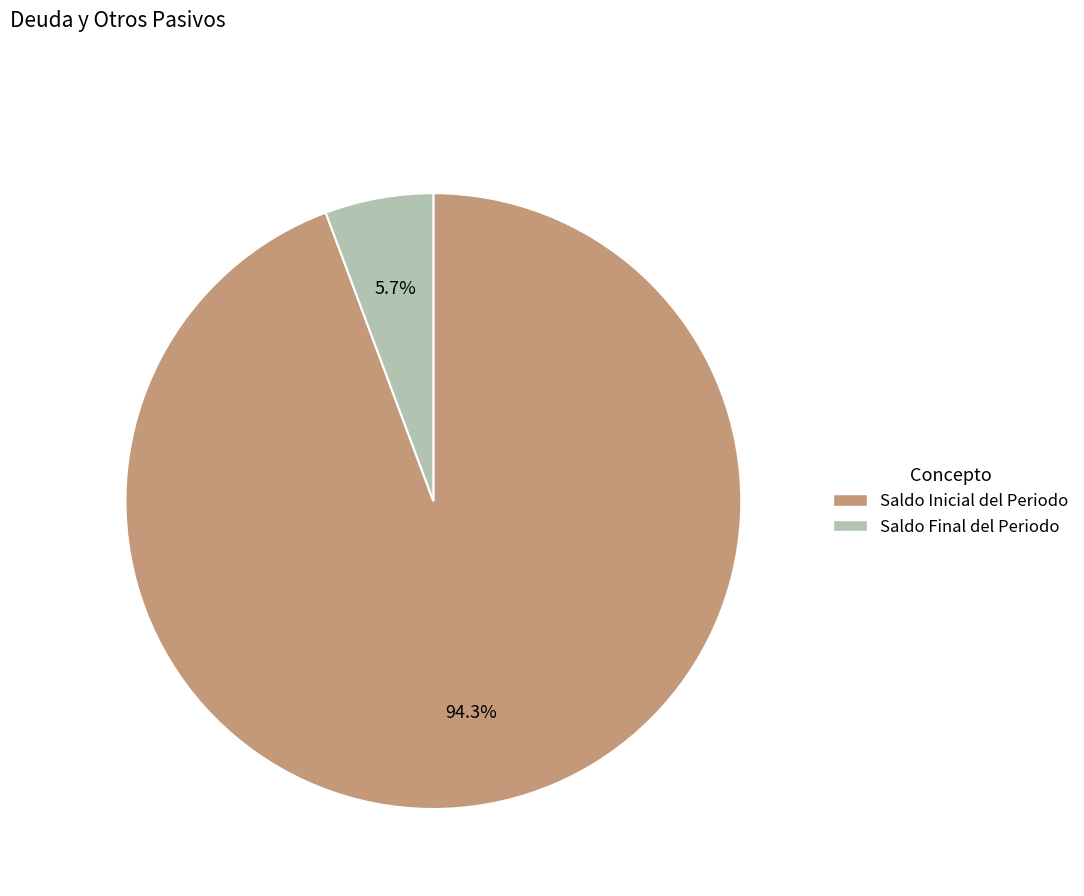

Is there a majority slice in this chart?

Yes